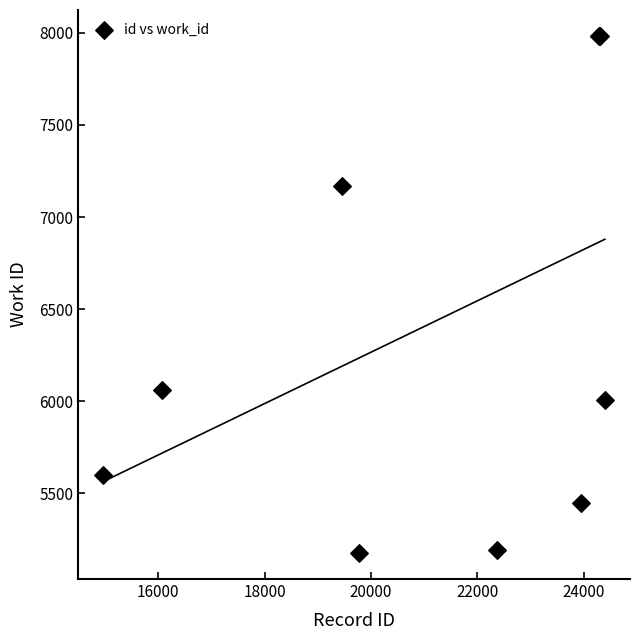

What Y value in the scatter plot is closest to 6579?

6061